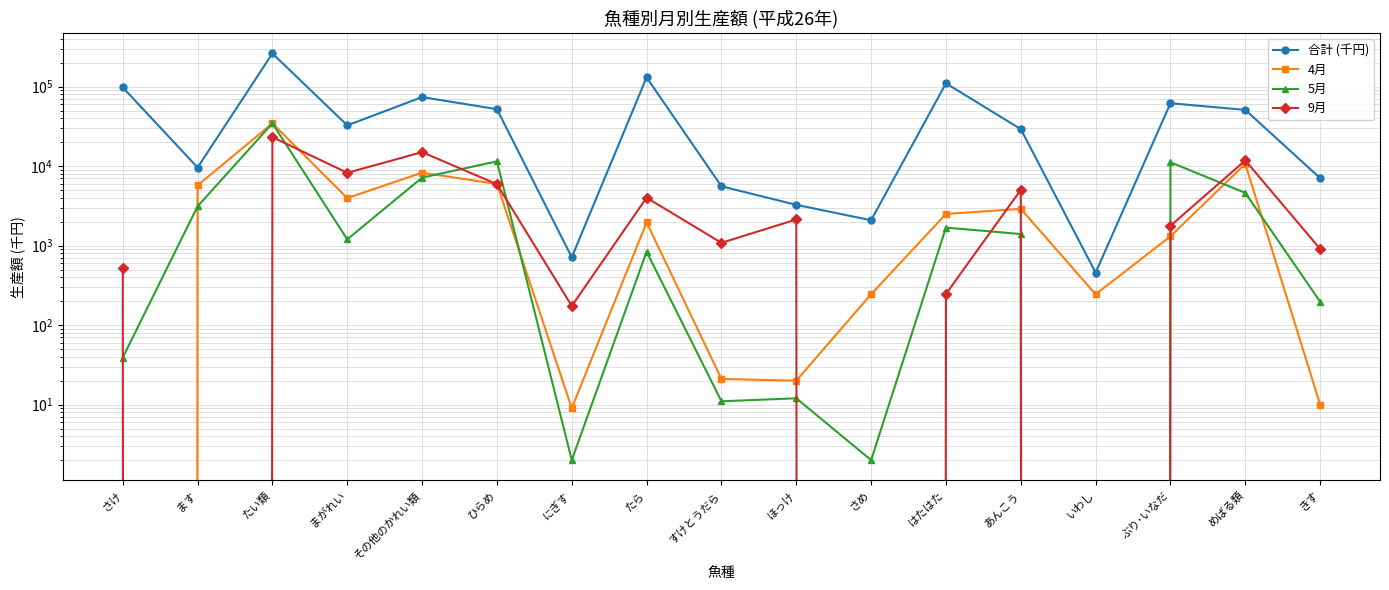

Which category has the lowest value in the 9月 series?

ます